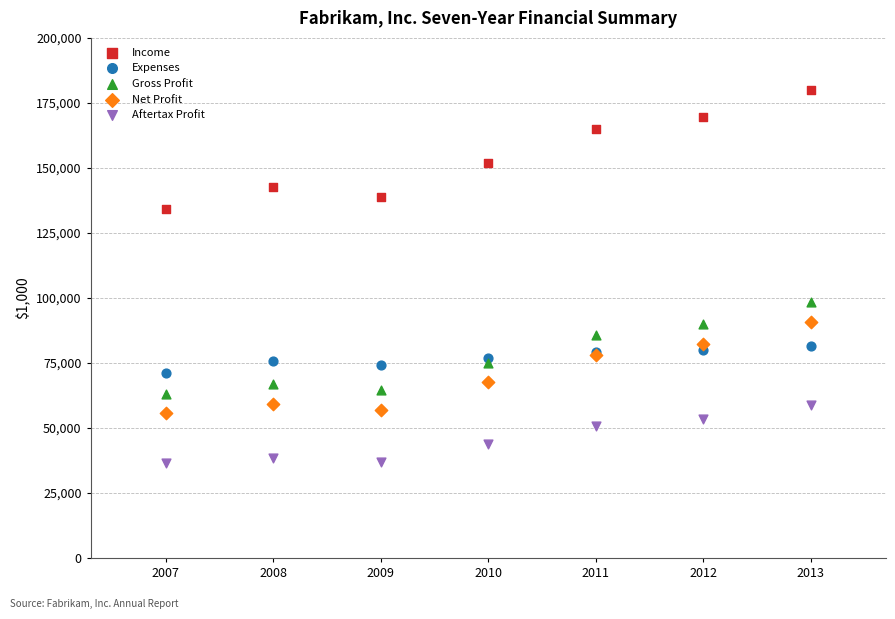

Which series has the largest Y range (max minus min)?

Income